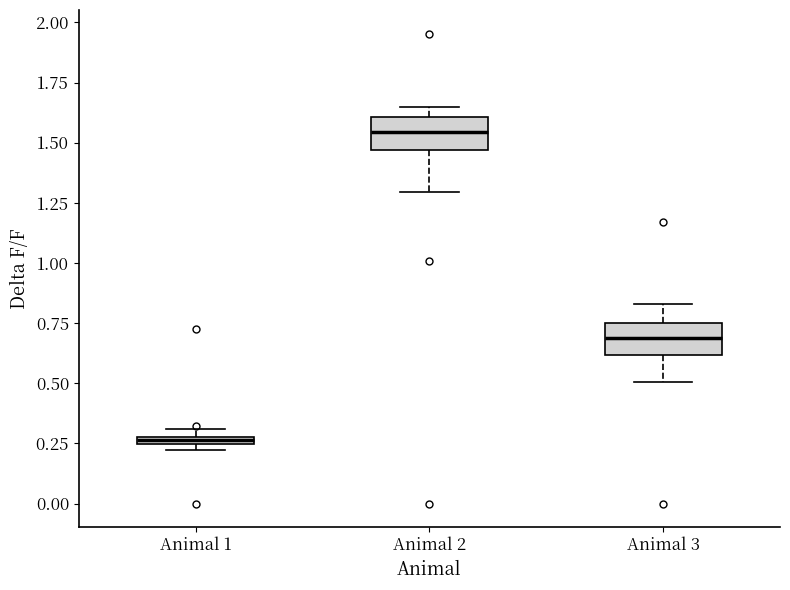

Which box has the highest median line?

Animal 2